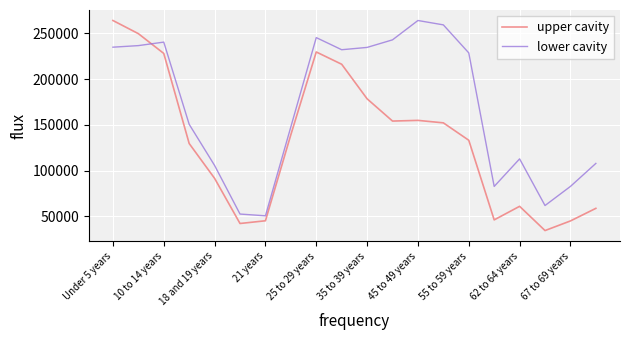

What is the minimum value shown in the chart?

34485.0